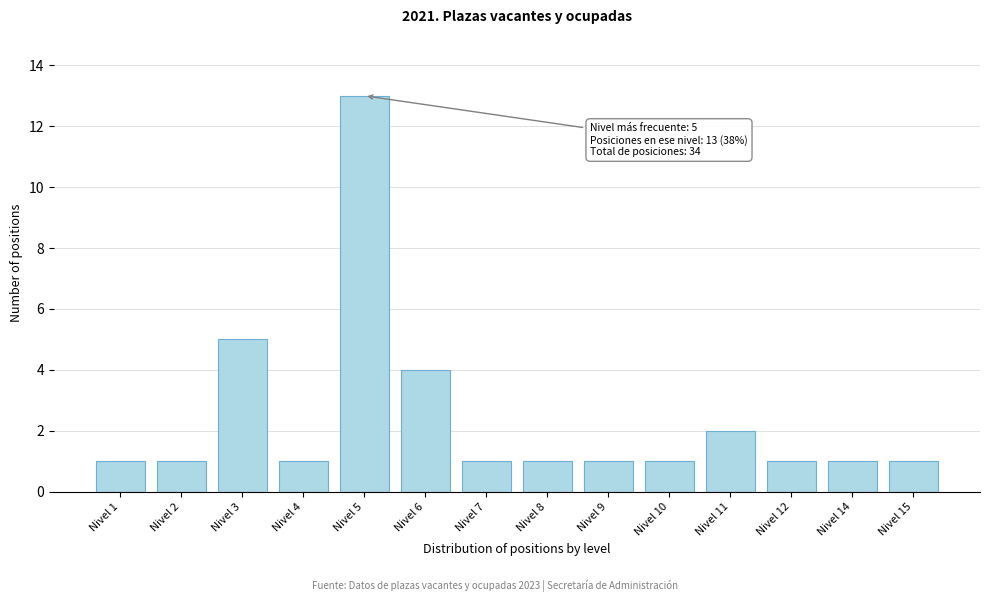

Reading left to right, what are all the values shown in this chart?

Nivel 1=1	Nivel 2=1	Nivel 3=5	Nivel 4=1	Nivel 5=13	Nivel 6=4	Nivel 7=1	Nivel 8=1	Nivel 9=1	Nivel 10=1	Nivel 11=2	Nivel 12=1	Nivel 14=1	Nivel 15=1